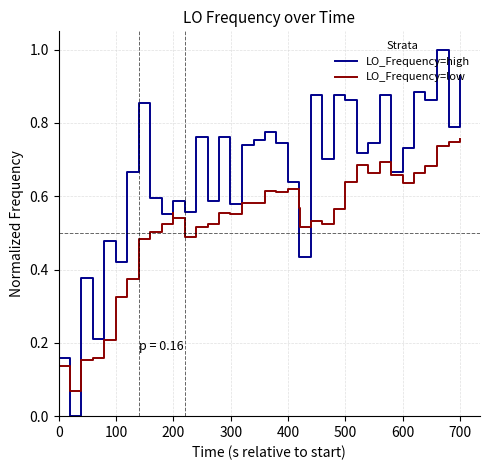

Which series has the largest total across all categories?

LO_Frequency=high